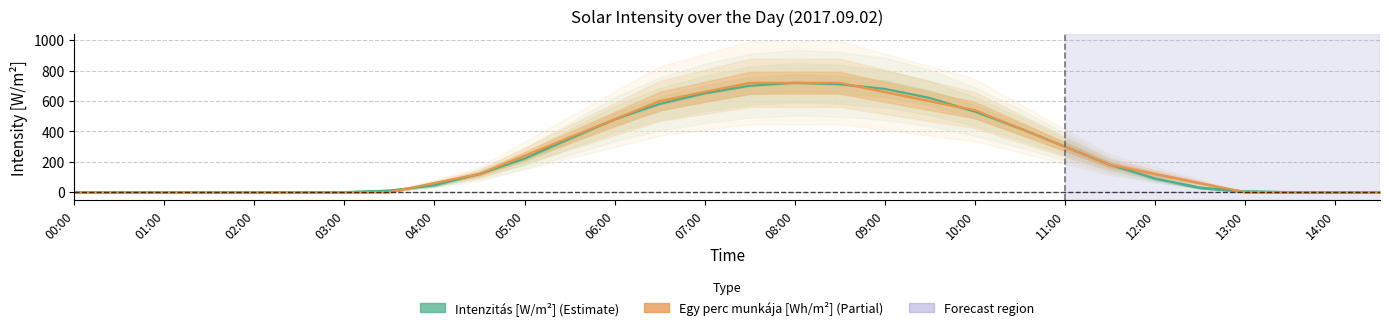

At which category does the chart reach its minimum across all series?

00:00